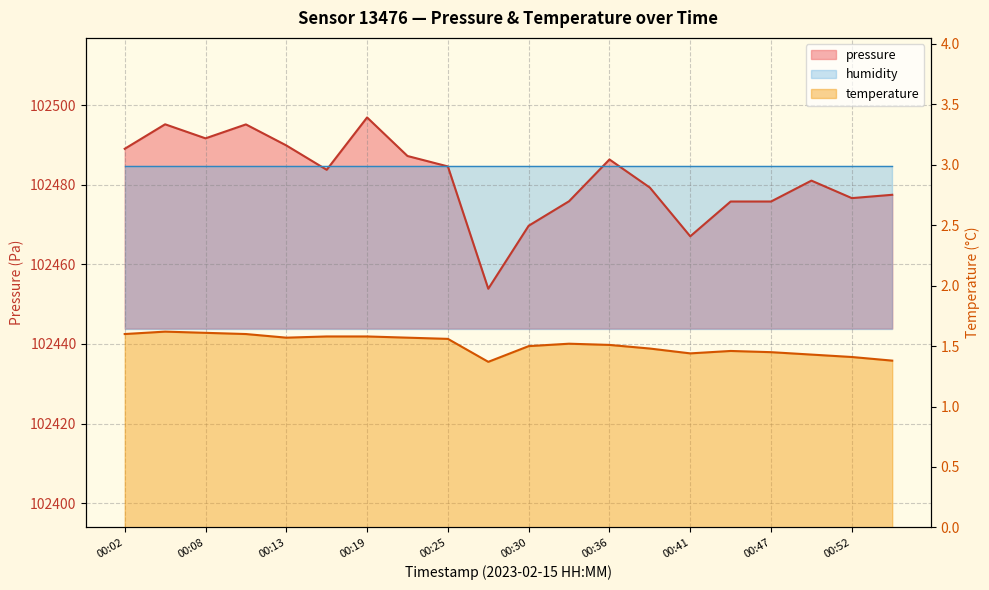

Which label corresponds to the smallest value in the chart?

00:27